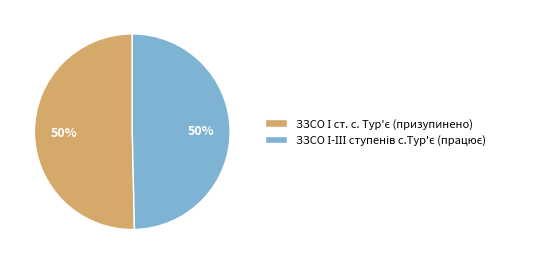

To the nearest percent, what is the average slice percentage?

50%